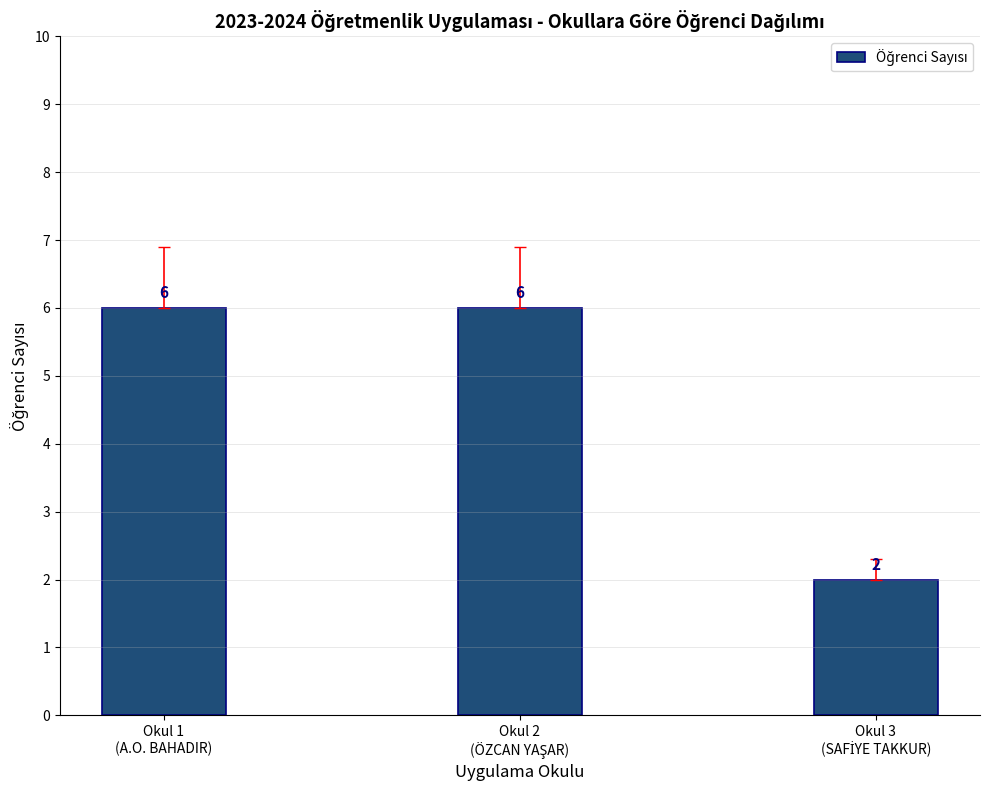

What is the maximum value shown in the chart?

6